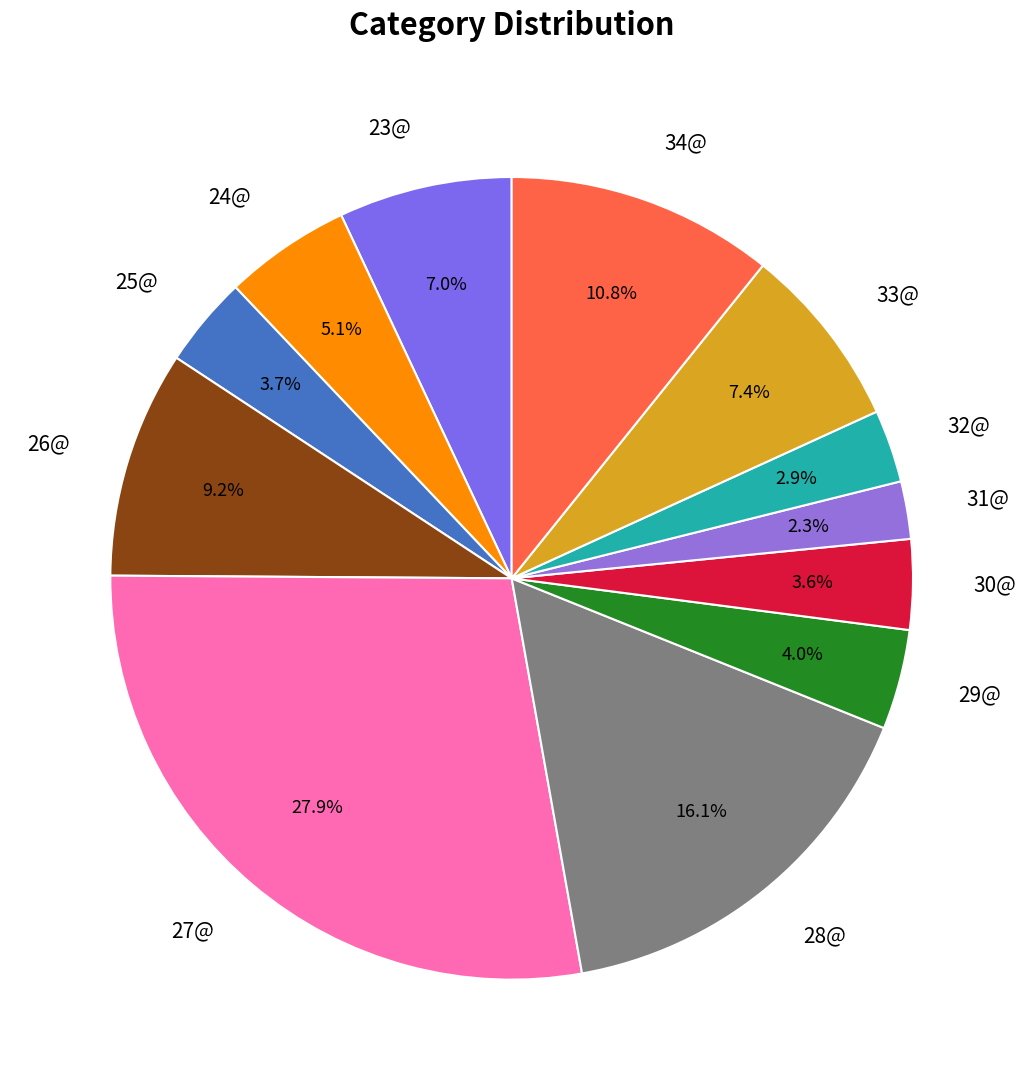

Does 24@ account for over 50% of the chart?

No